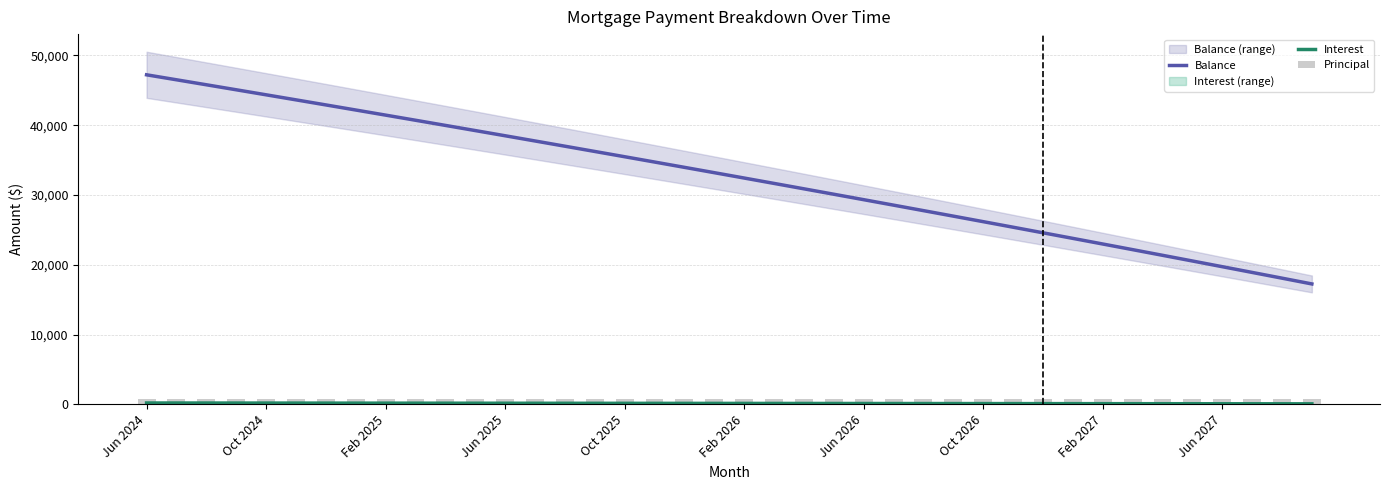

Where does the Principal series first go above 768?

21